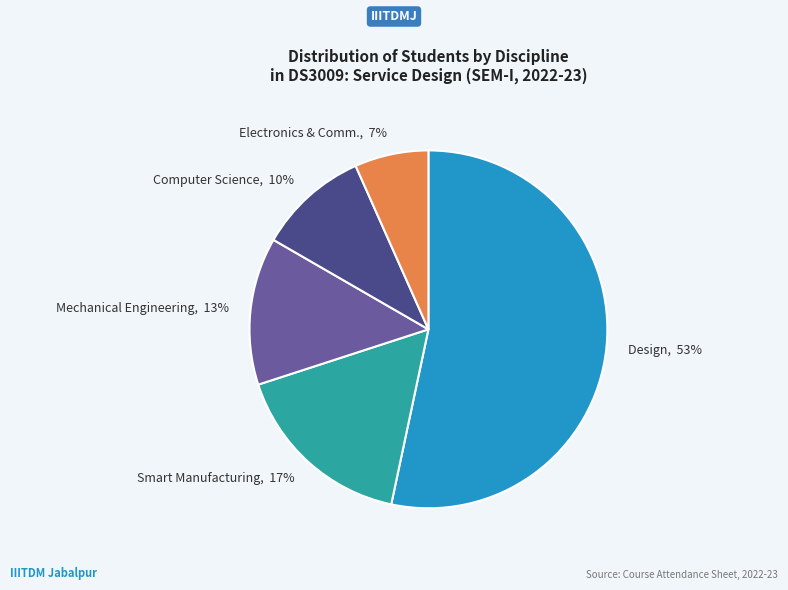

What is the ratio of the value at Smart Manufacturing to the value at Computer Science?

1.7